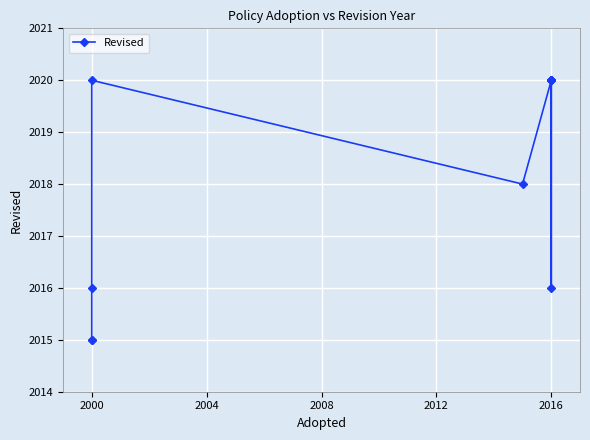

What is the sum of all values?

22200